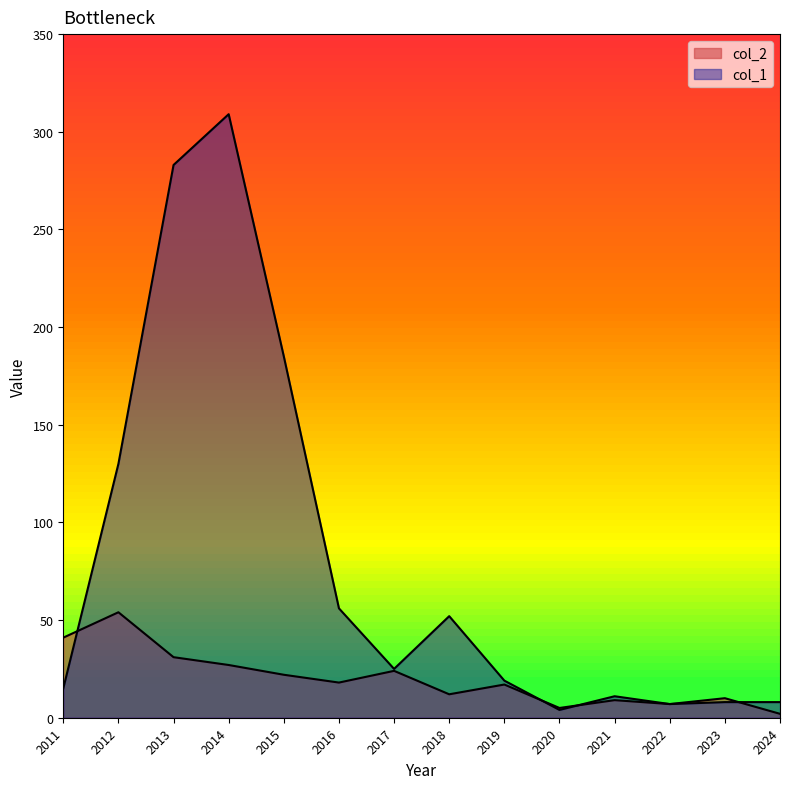

Is it true that col_1 equals 179 at 2013?

False